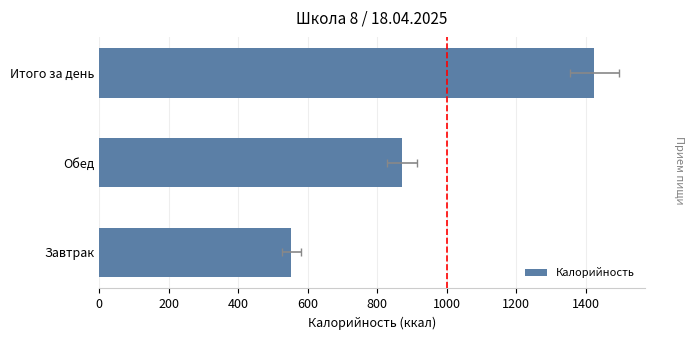

The value at Итого за день is 1425. True or false?

True